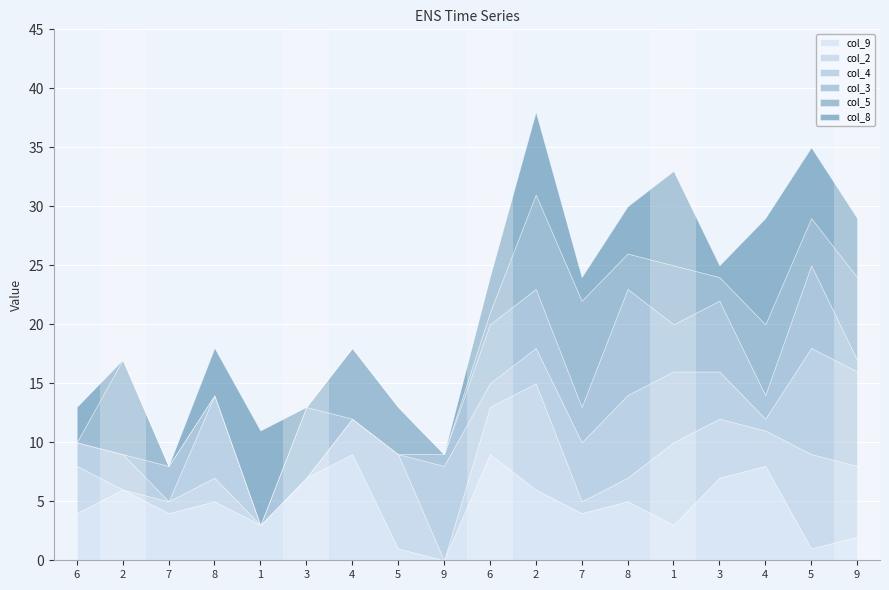

What is the label of the 8th point from the left?

5